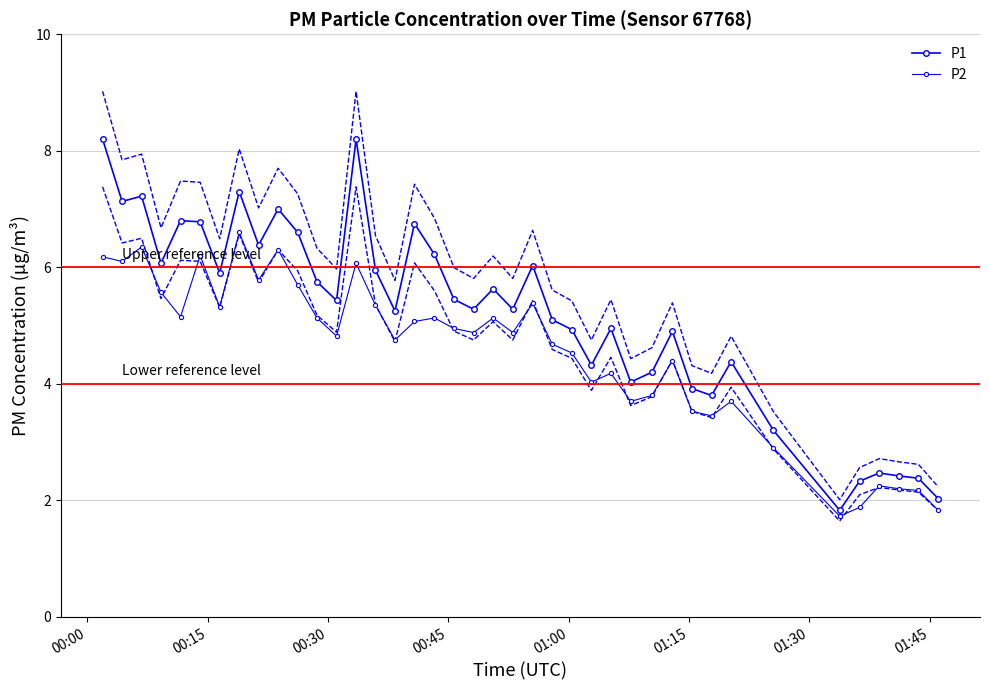

What is the sum of all P2 values?

181.8